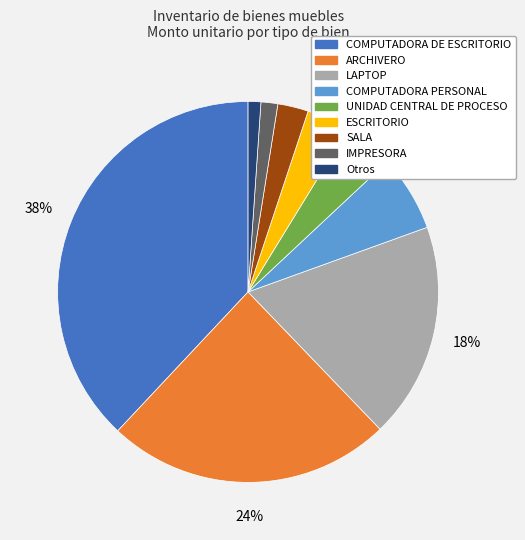

To the nearest percent, what portion does ESCRITORIO represent?

4%